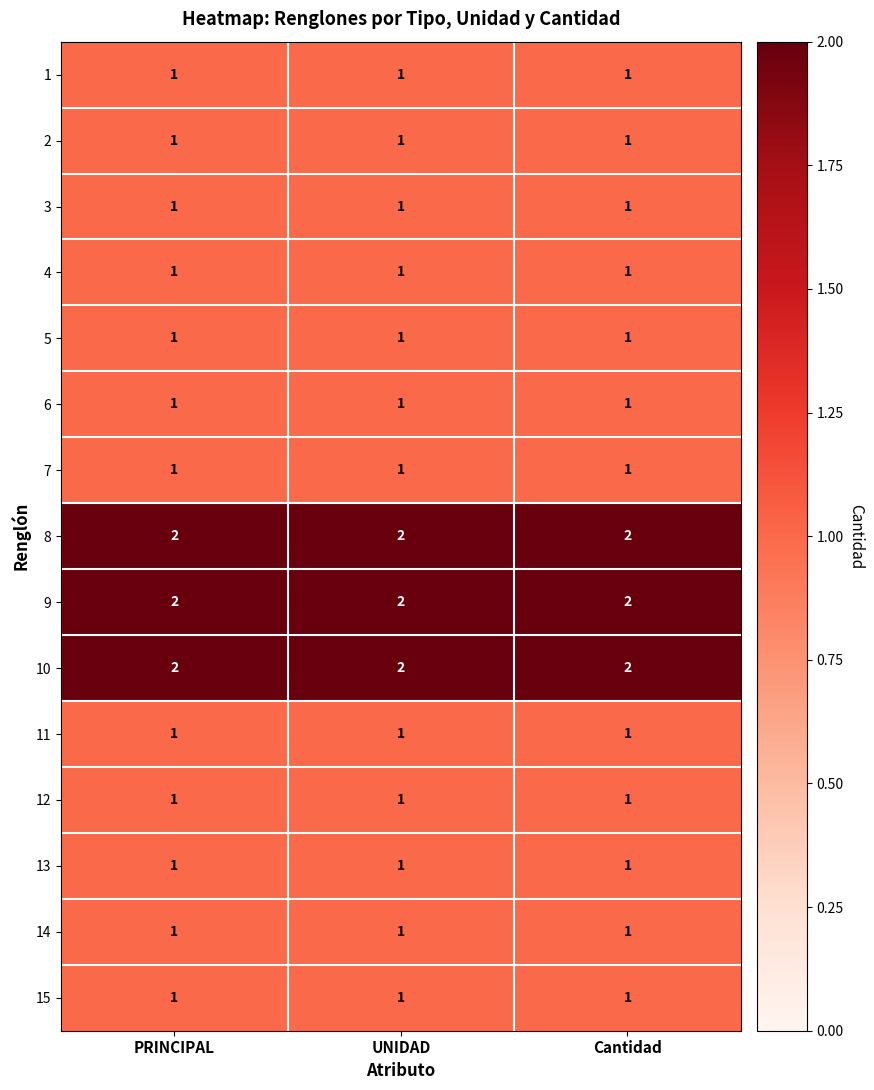

What is the sum of all 10 values?

6